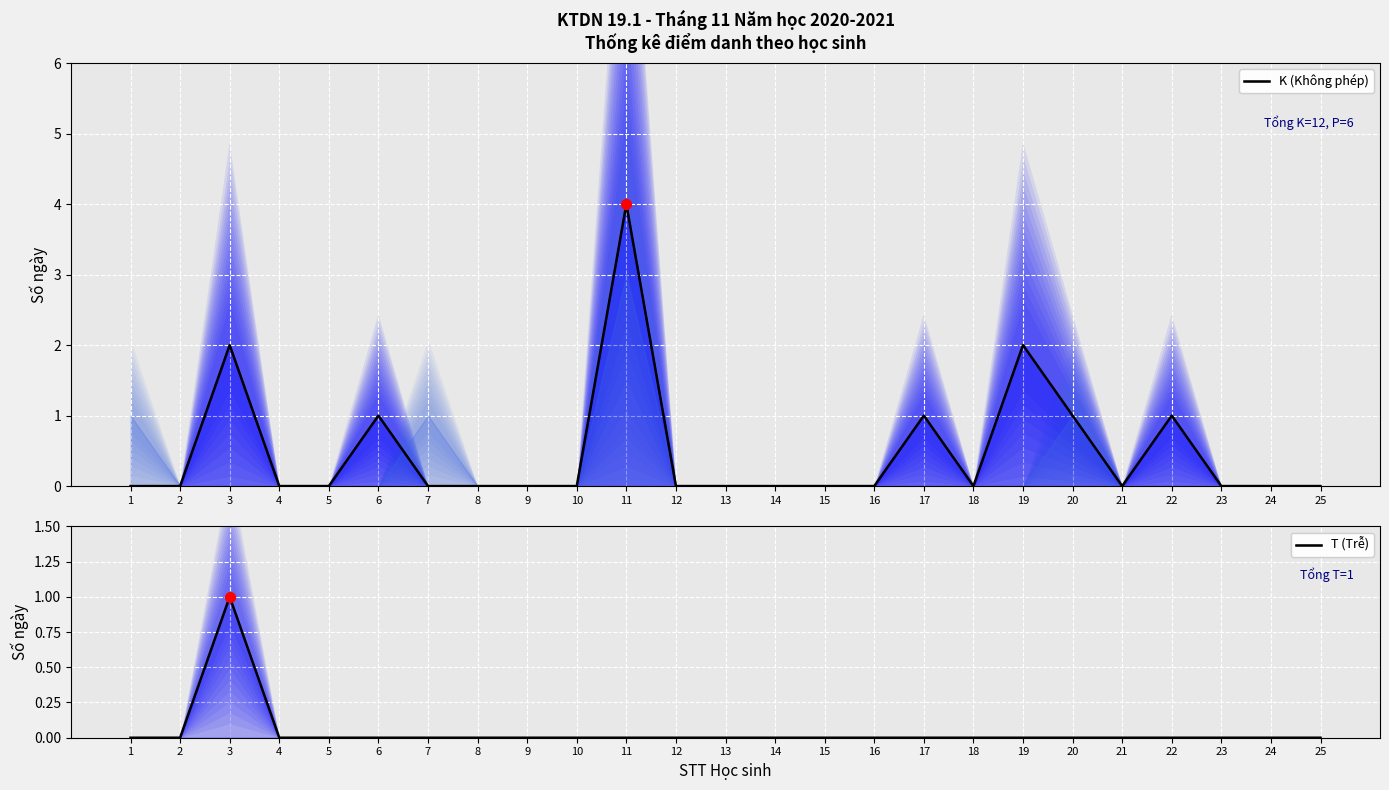

At how many categories does at least one series exceed 3?

1